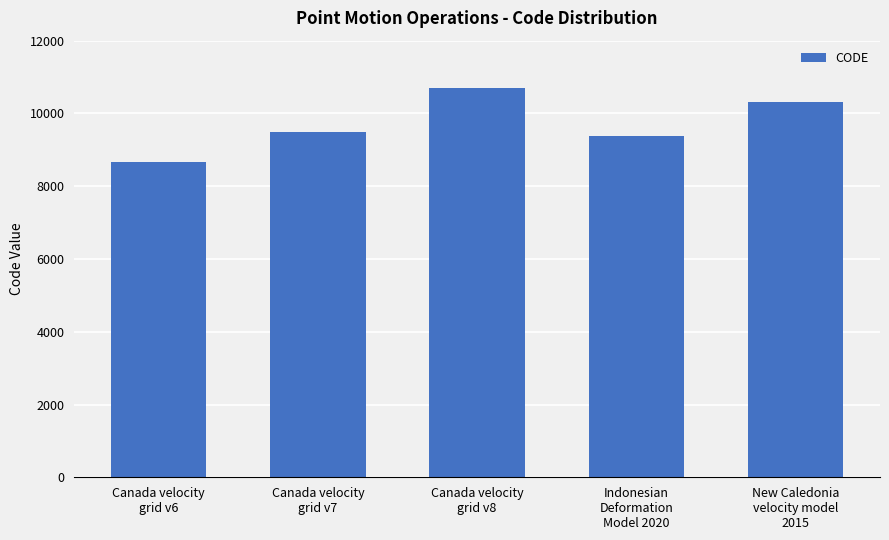

Which category has the highest value across all series?

Canada velocity
grid v8